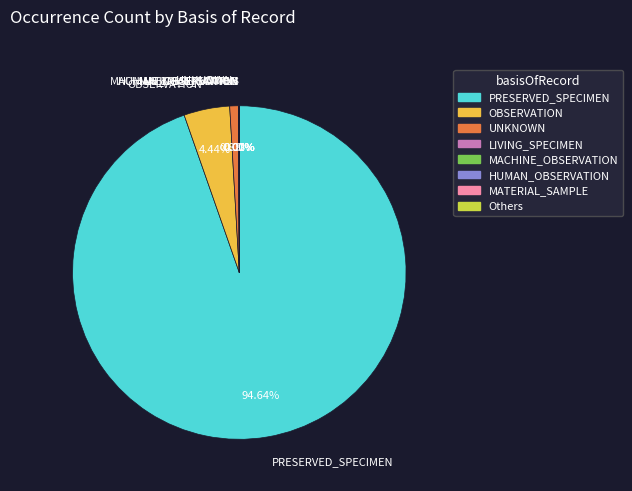

Is PRESERVED_SPECIMEN the majority of the pie?

Yes